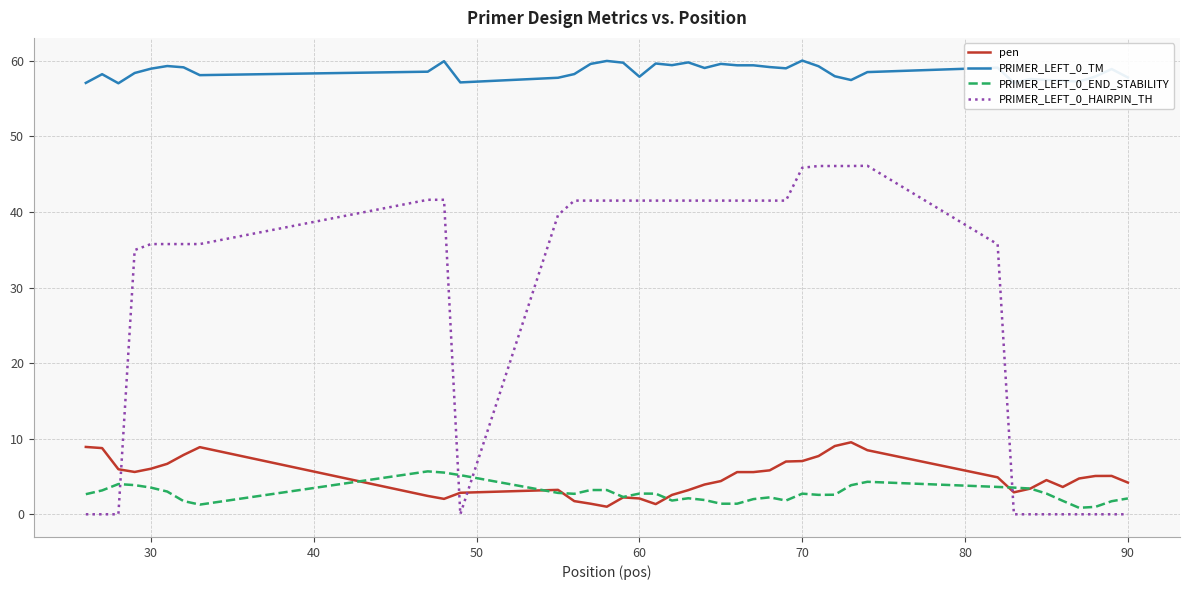

True or false: pen and PRIMER_LEFT_0_HAIRPIN_TH cross at least once.

True